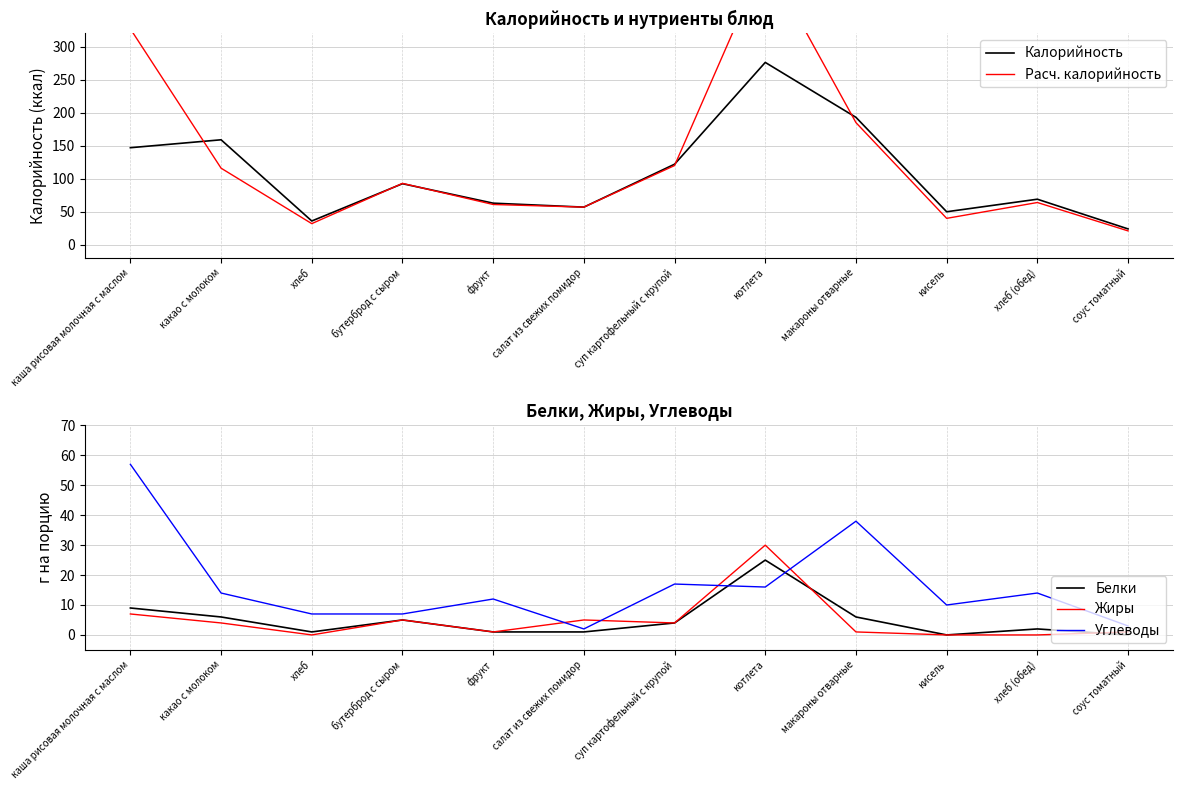

True or false: Калорийность has a value of 193.0 at макароны отварные.

True